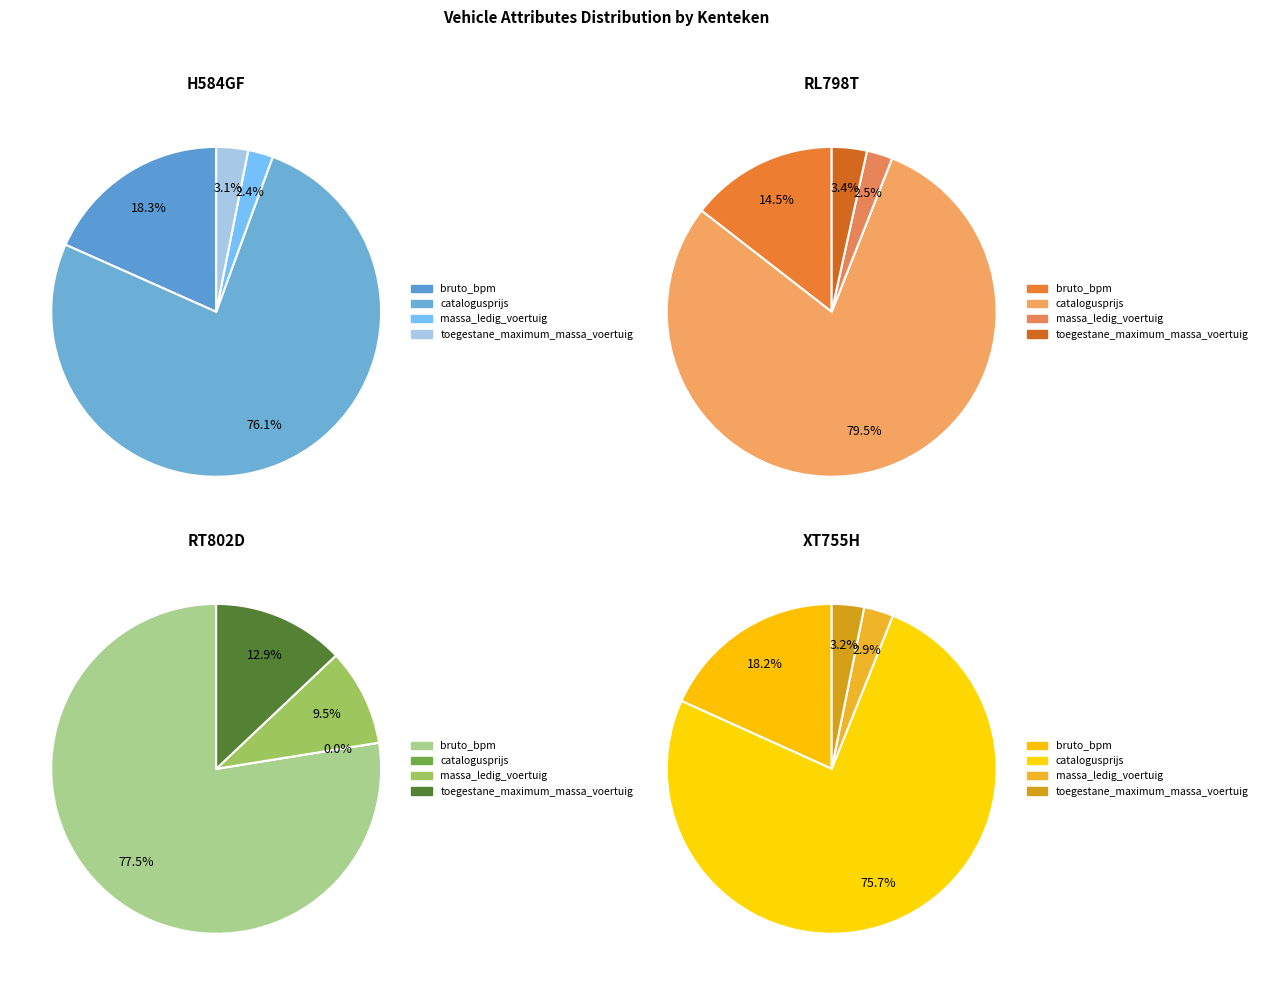

How many slices are in this pie chart?

4